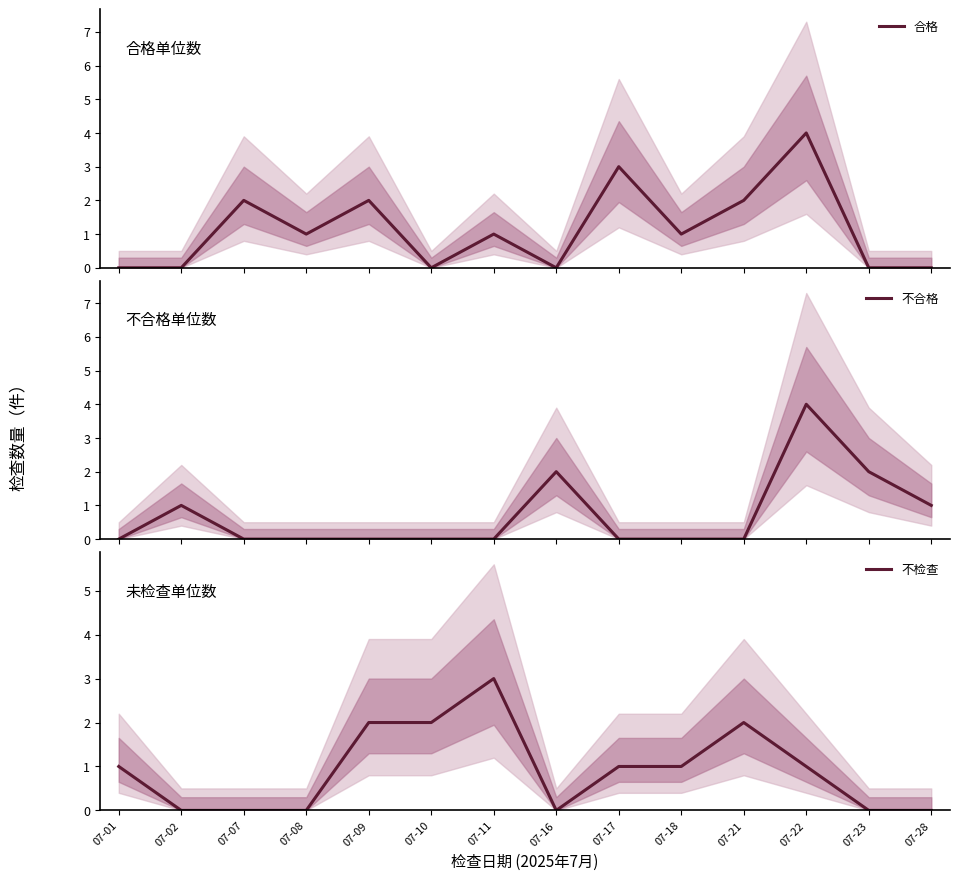

Which label corresponds to the largest value in the chart?

07-22